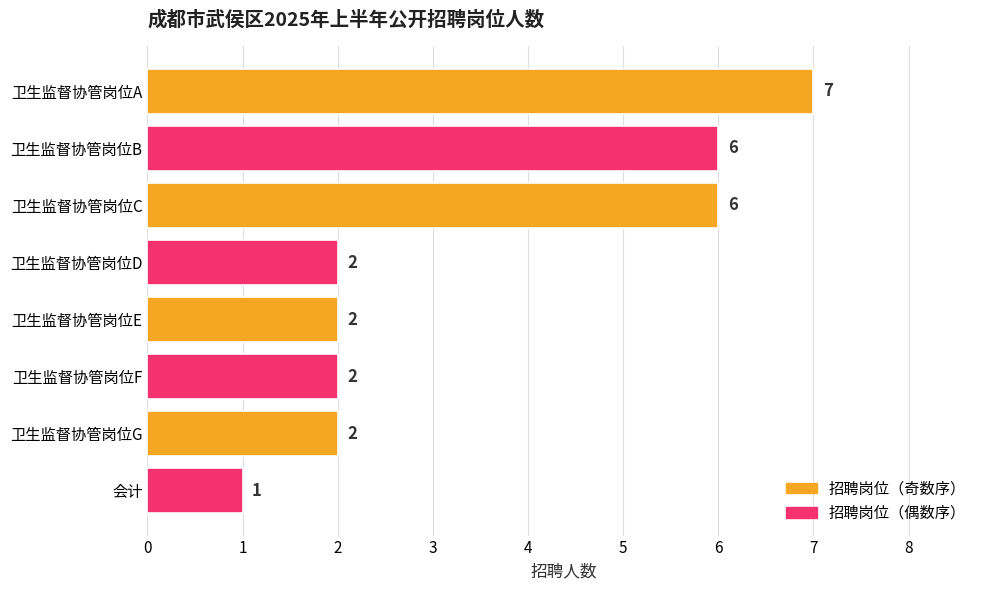

The value at 卫生监督协管岗位A is 2. True or false?

False